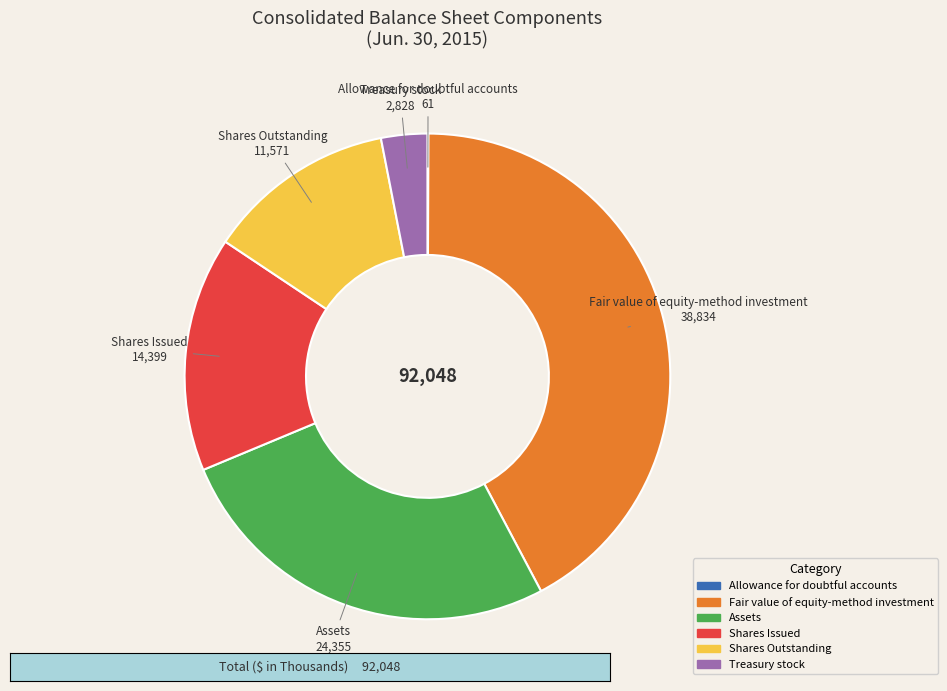

Is there a majority slice in this chart?

No